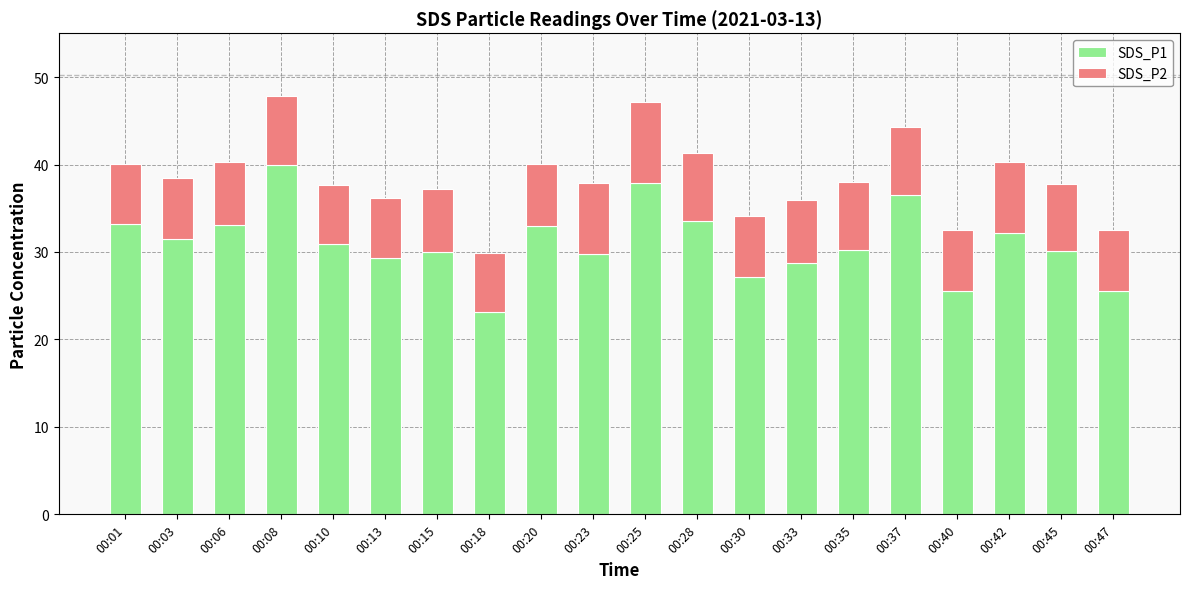

What is the lowest value of the SDS_P1 series?

23.1